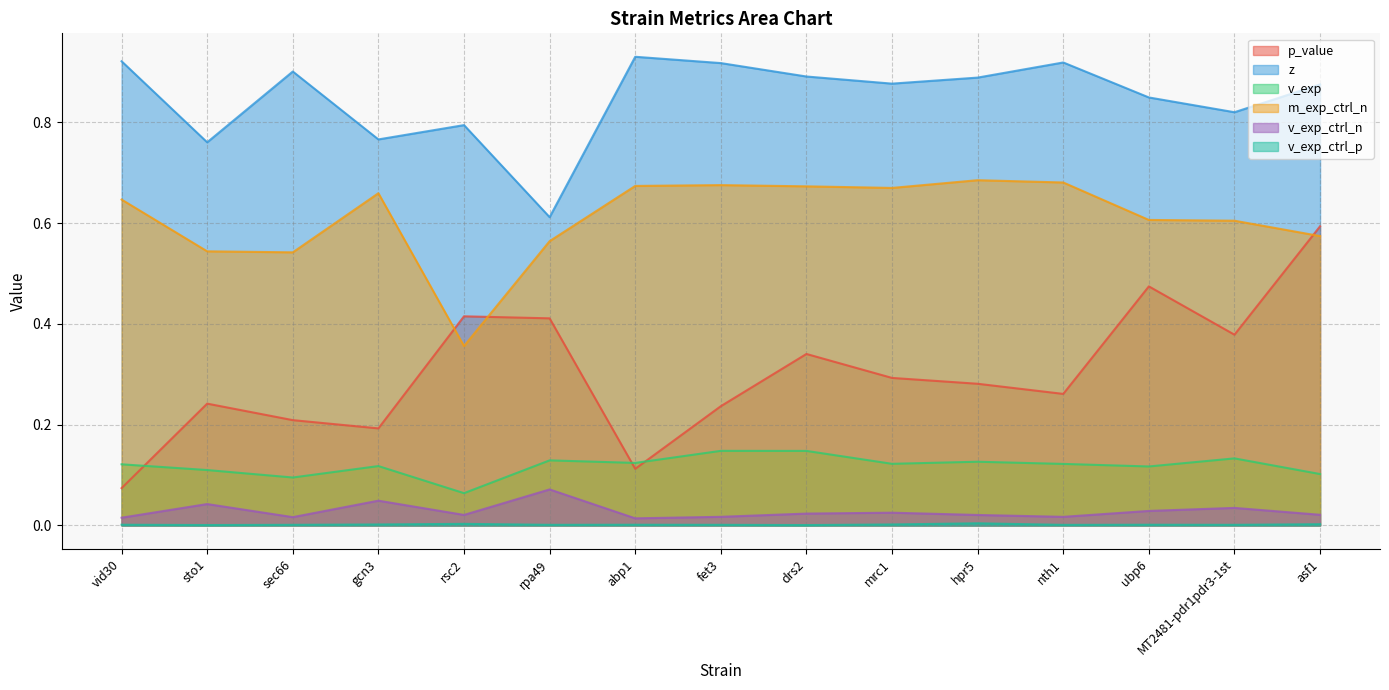

Count the p_value values in the range 0 to 1.

15